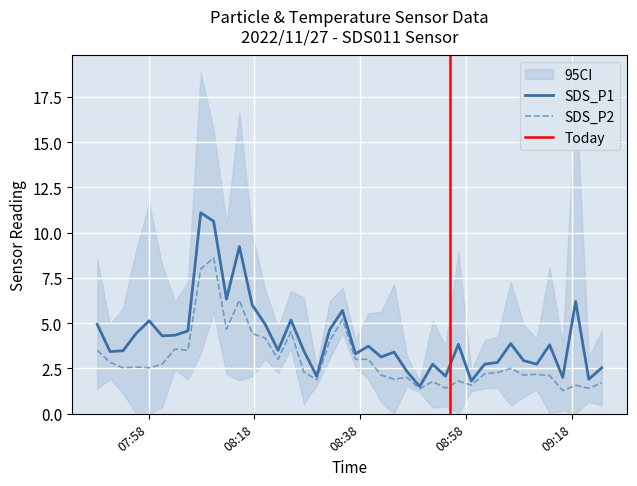

Which has a higher value, 2022/11/27 08:54:04 or 2022/11/27 08:34:37?

2022/11/27 08:34:37